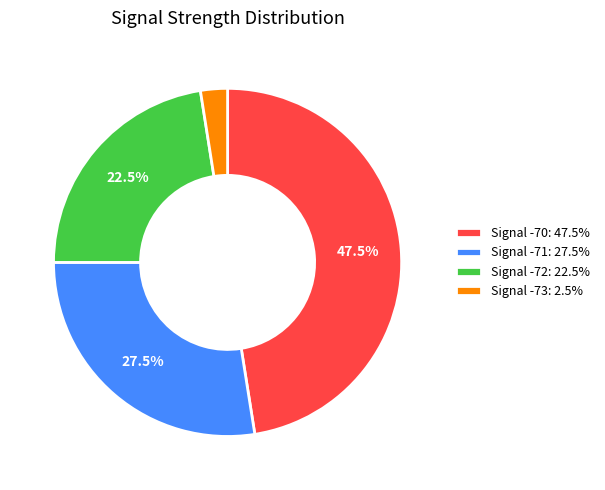

Is there a majority slice in this chart?

No